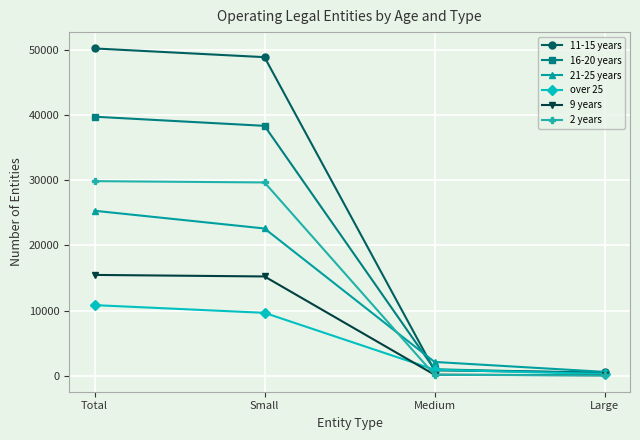

What is the smallest value displayed?

60